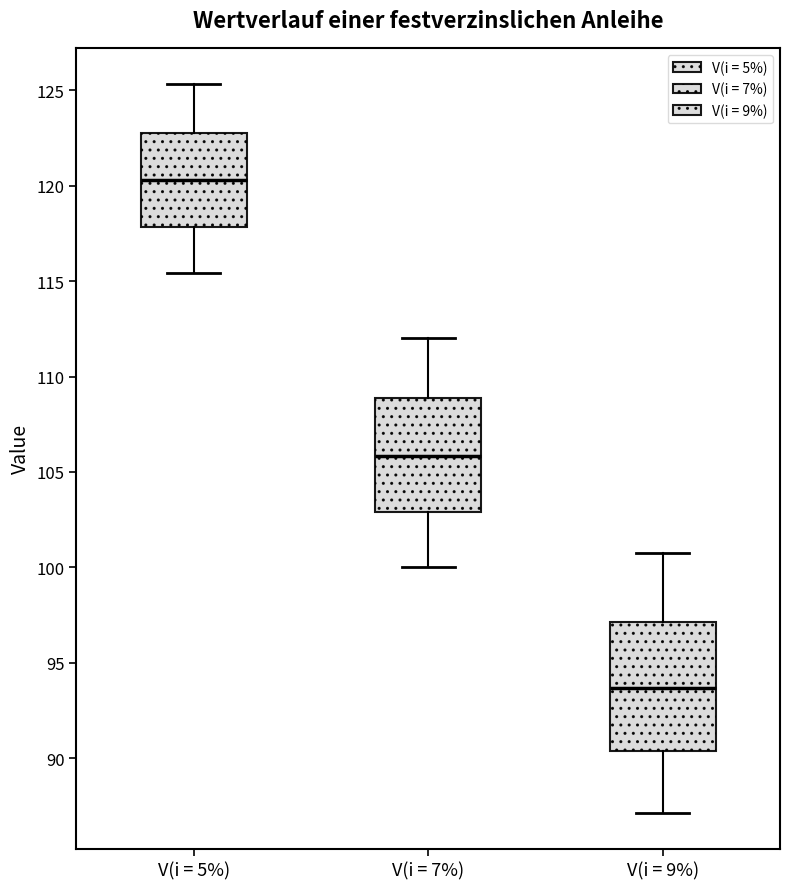

Reading left to right, transcribe this box plot: for each box, give where its median line is, the range the box spans, and where its two whiskers end, as read against the y-axis. The values are not printed on the chart, so give them approximately, as read against the axis.

V(i = 5%): median 120.5, box 118.0 to 123.0, whiskers 115.5 to 125.5
V(i = 7%): median 106.0, box 103.0 to 109.0, whiskers 100.0 to 112.0
V(i = 9%): median 93.5, box 90.5 to 97.0, whiskers 87.0 to 100.5